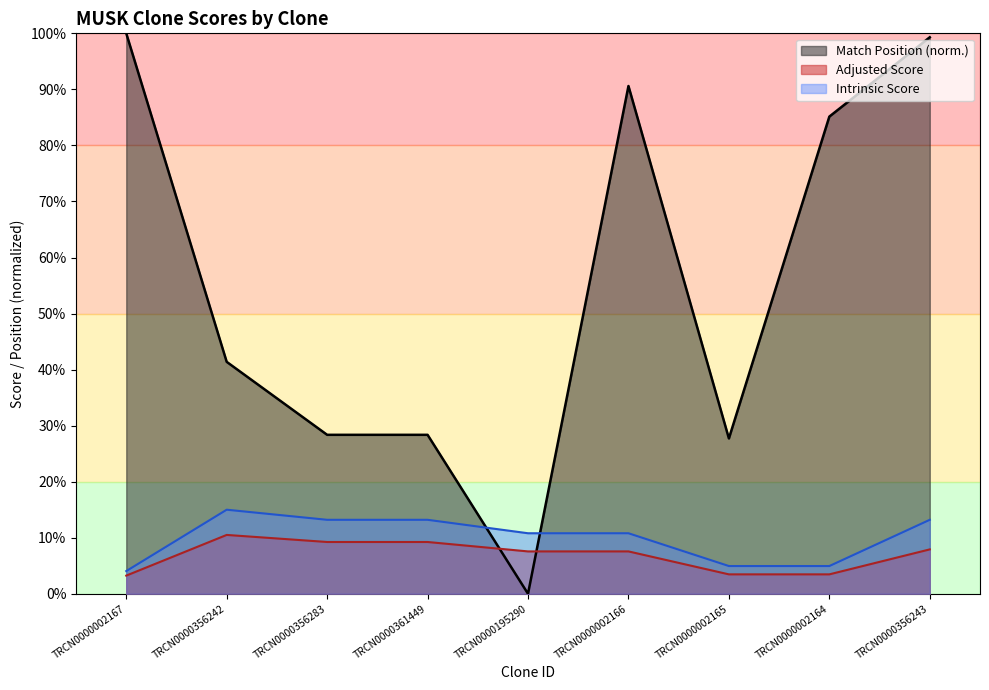

Is it true that Intrinsic Score equals 7.8 at TRCN0000361449?

False